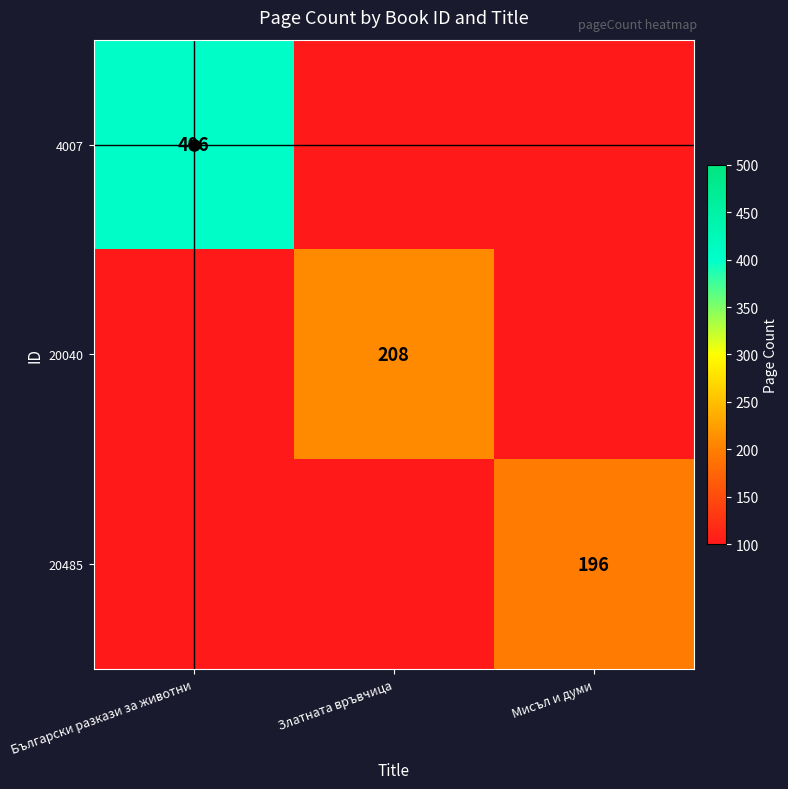

Which has a higher value, Мисъл и думи or Златната връвчица?

Златната връвчица